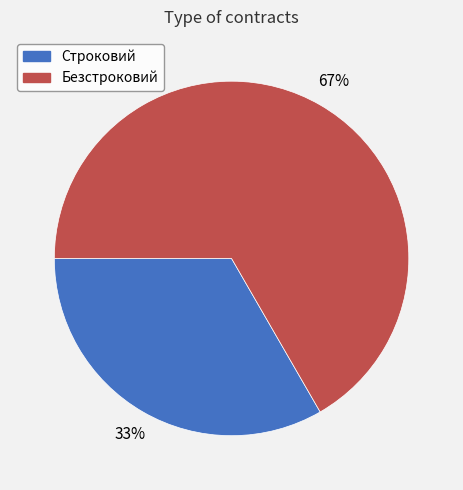

Does Безстроковий represent more than half of the total?

Yes